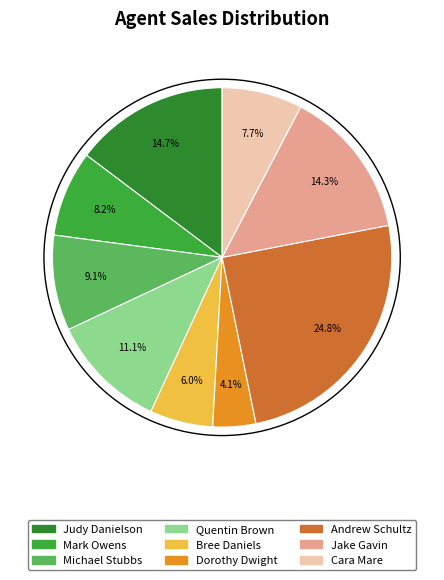

Is the sum of Michael Stubbs and Dorothy Dwight greater than half?

No